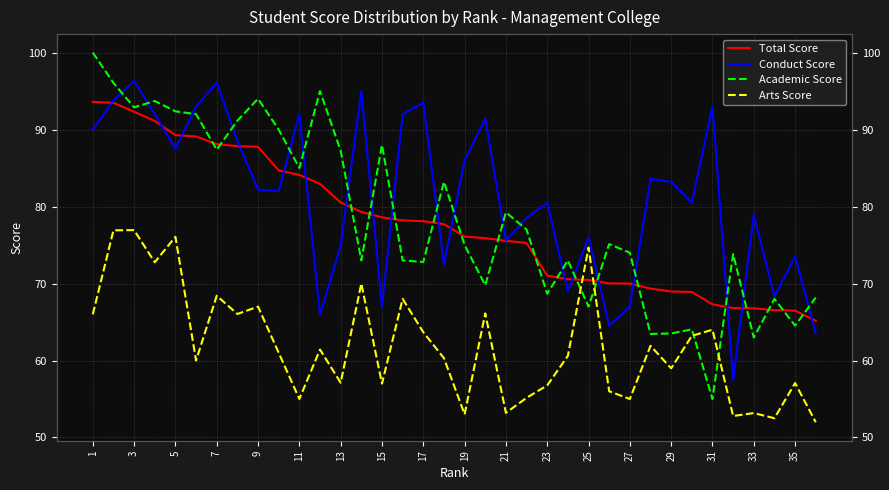

What is the lowest value of the Arts Score series?

52.0